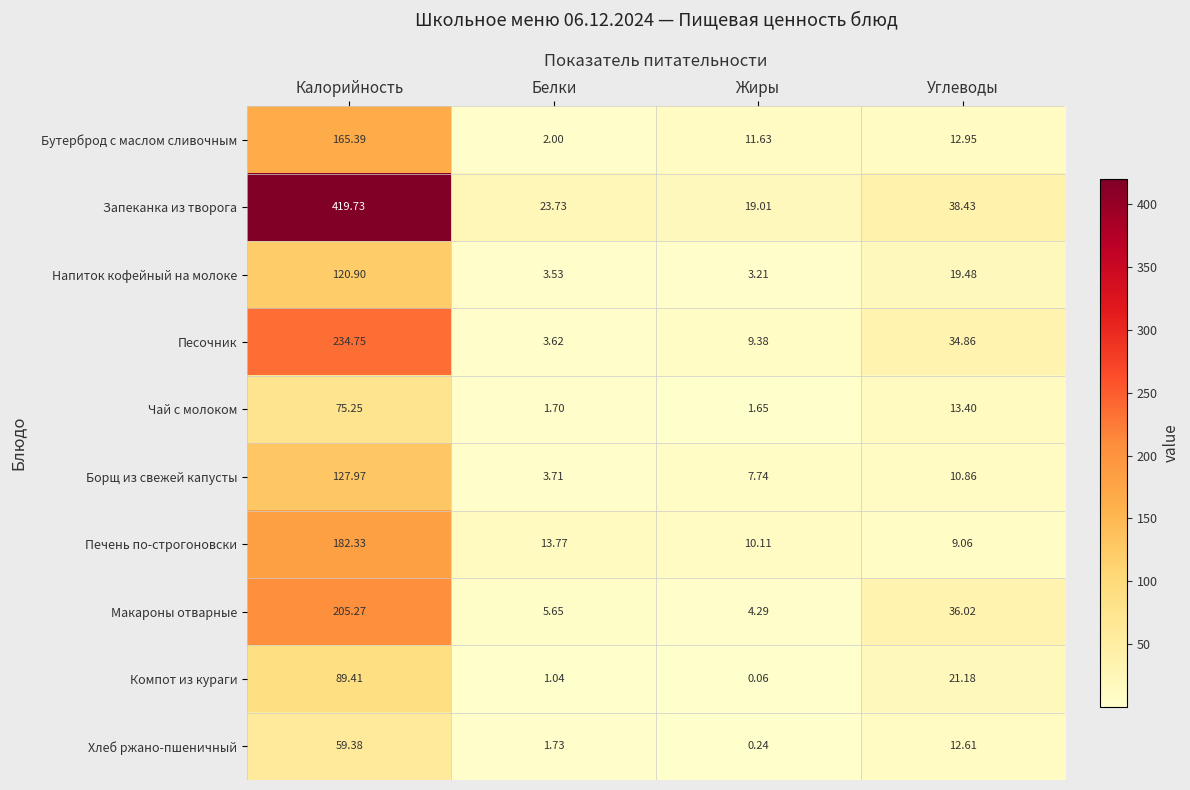

Where is Макароны отварные nearest to the value 104?

Углеводы